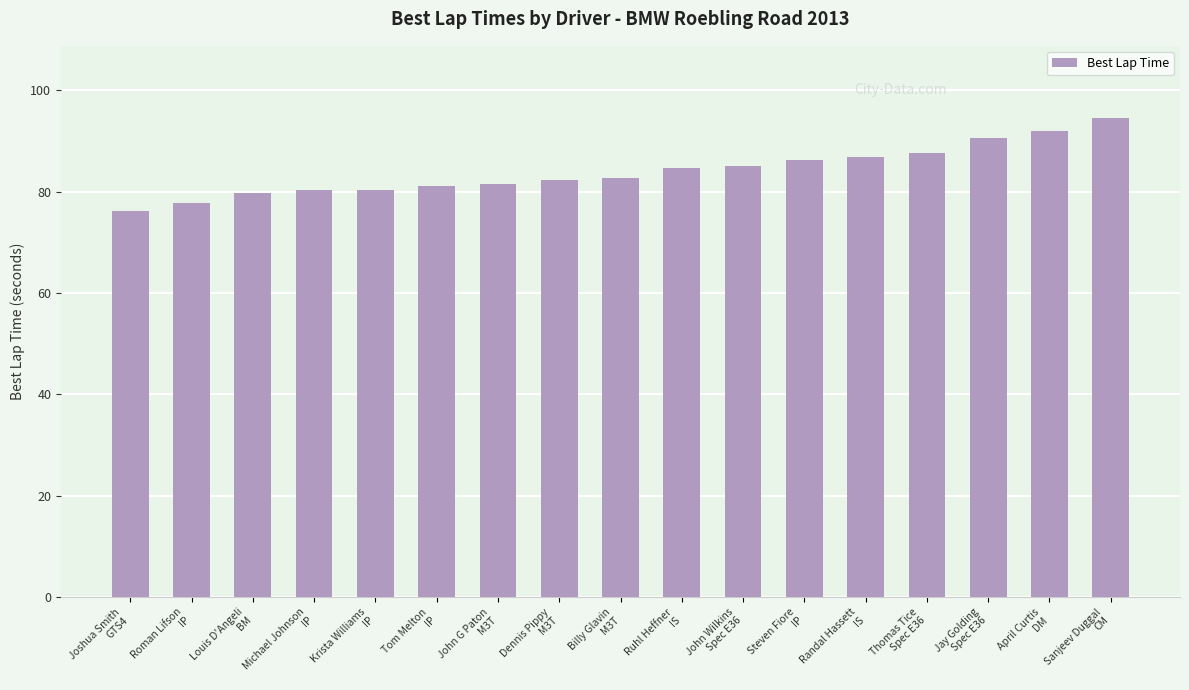

Is it true that the value at Steven Fiore
IP is 86.1?

True